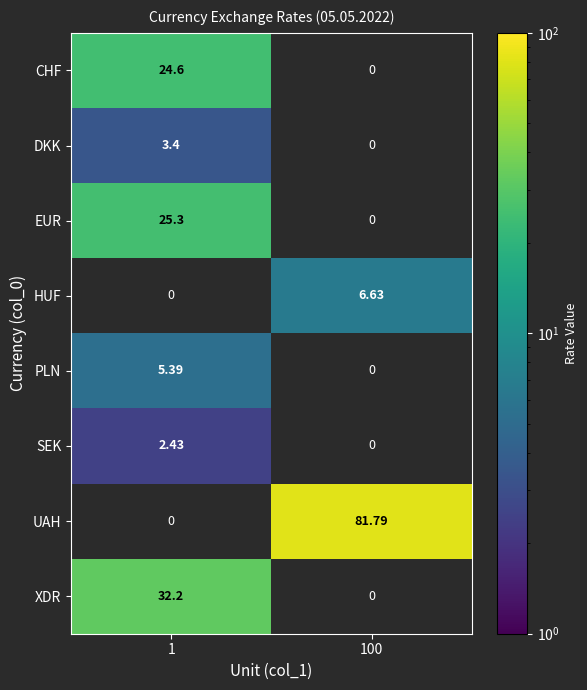

Which category has the lowest value in the XDR series?

1